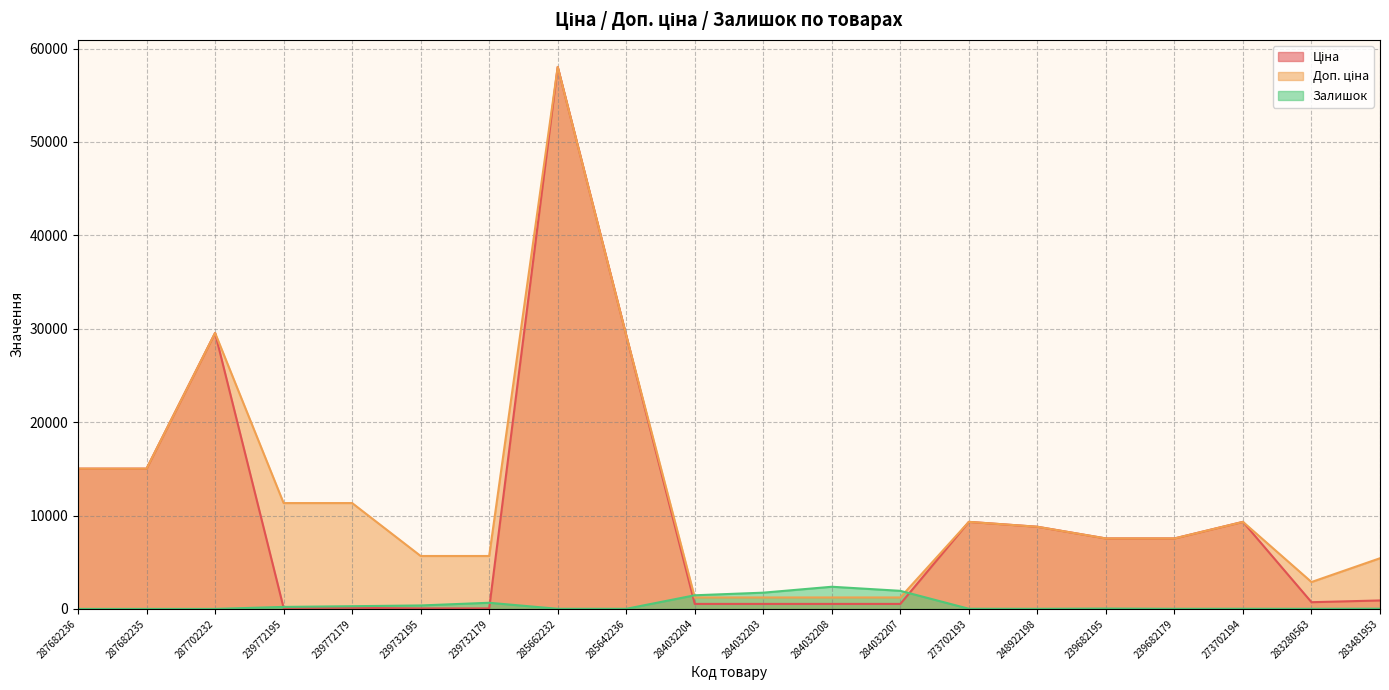

Reading left to right, transcribe all the data shown in this chart.

Ціна: 15019.2	15019.2	29548.9	113.3	113.3	56.7	56.7	58037.0	29294.9	535.4	535.4	535.4	535.4	9321.4	8797.6	7545.9	7545.9	9321.4	719.6	904.3
Доп. ціна: 15019.2	15019.2	29548.9	11334.0	11334.0	5667.0	5667.0	58037.0	29294.9	1227.2	1227.2	1227.2	1227.2	9321.4	8797.6	7545.9	7545.9	9321.4	2878.5	5425.9
Залишок: 0.0	0.0	0.0	215.0	290.0	370.0	658.0	13.0	12.0	1460.0	1740.0	2373.0	1936.0	17.0	11.0	38.0	13.0	18.0	11.0	24.0